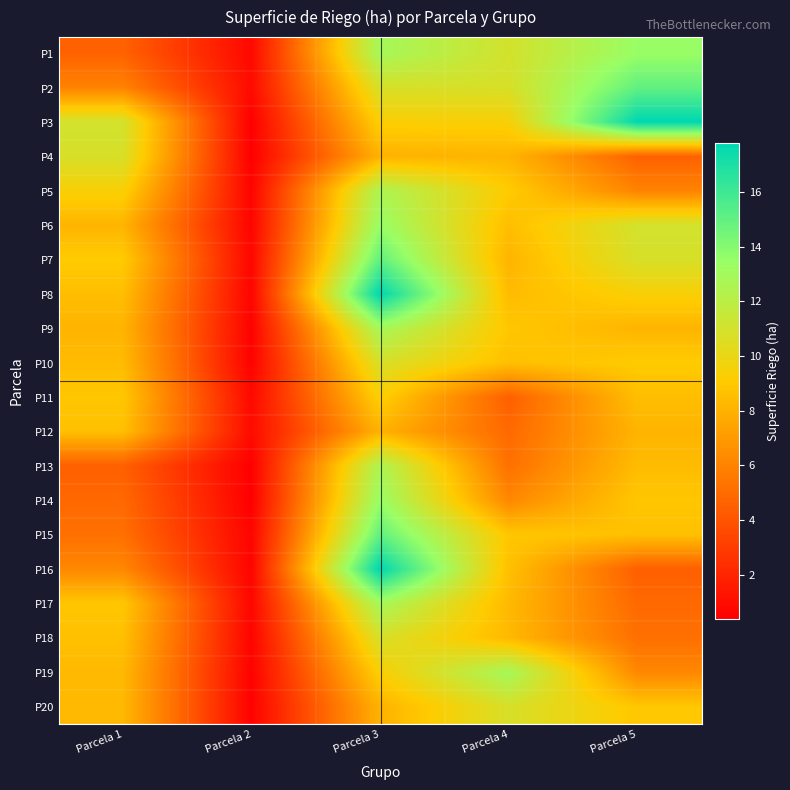

Reading left to right, extract all data points from this chart.

P1: Parcela 1=4.6	Parcela 2=0.8	Parcela 3=12.9	Parcela 4=11.0	Parcela 5=13.4
P2: Parcela 1=6.0	Parcela 2=0.9	Parcela 3=10.8	Parcela 4=10.8	Parcela 5=15.0
P3: Parcela 1=11.0	Parcela 2=0.4	Parcela 3=9.3	Parcela 4=9.4	Parcela 5=17.8
P4: Parcela 1=10.8	Parcela 2=0.4	Parcela 3=8.0	Parcela 4=8.1	Parcela 5=4.6
P5: Parcela 1=9.4	Parcela 2=0.6	Parcela 3=12.6	Parcela 4=9.1	Parcela 5=6.0
P6: Parcela 1=8.1	Parcela 2=0.6	Parcela 3=13.4	Parcela 4=8.5	Parcela 5=11.0
P7: Parcela 1=9.1	Parcela 2=0.7	Parcela 3=15.0	Parcela 4=8.1	Parcela 5=10.8
P8: Parcela 1=8.5	Parcela 2=0.6	Parcela 3=17.8	Parcela 4=8.4	Parcela 5=9.4
P9: Parcela 1=8.1	Parcela 2=0.5	Parcela 3=12.9	Parcela 4=8.9	Parcela 5=8.1
P10: Parcela 1=8.4	Parcela 2=0.5	Parcela 3=10.8	Parcela 4=8.6	Parcela 5=9.1
P11: Parcela 1=8.9	Parcela 2=0.8	Parcela 3=9.3	Parcela 4=4.5	Parcela 5=8.5
P12: Parcela 1=8.6	Parcela 2=0.9	Parcela 3=8.0	Parcela 4=4.9	Parcela 5=8.1
P13: Parcela 1=4.5	Parcela 2=0.4	Parcela 3=12.6	Parcela 4=5.2	Parcela 5=8.4
P14: Parcela 1=4.9	Parcela 2=0.4	Parcela 3=13.4	Parcela 4=6.2	Parcela 5=8.9
P15: Parcela 1=5.2	Parcela 2=0.6	Parcela 3=15.0	Parcela 4=8.9	Parcela 5=8.6
P16: Parcela 1=6.2	Parcela 2=0.6	Parcela 3=17.8	Parcela 4=8.6	Parcela 5=4.5
P17: Parcela 1=8.9	Parcela 2=0.7	Parcela 3=12.9	Parcela 4=8.3	Parcela 5=4.9
P18: Parcela 1=8.6	Parcela 2=0.6	Parcela 3=10.8	Parcela 4=8.3	Parcela 5=5.2
P19: Parcela 1=8.3	Parcela 2=0.5	Parcela 3=9.3	Parcela 4=12.9	Parcela 5=6.2
P20: Parcela 1=8.3	Parcela 2=0.5	Parcela 3=8.0	Parcela 4=10.8	Parcela 5=8.9